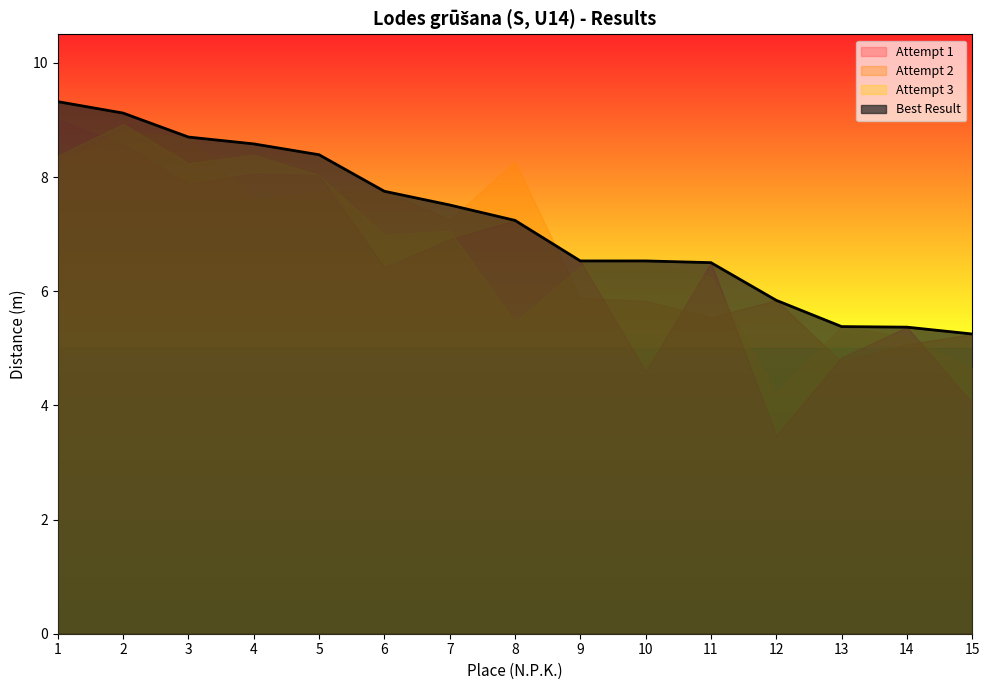

What is the value of the Attempt 1 point at the 6th from the left?

6.4